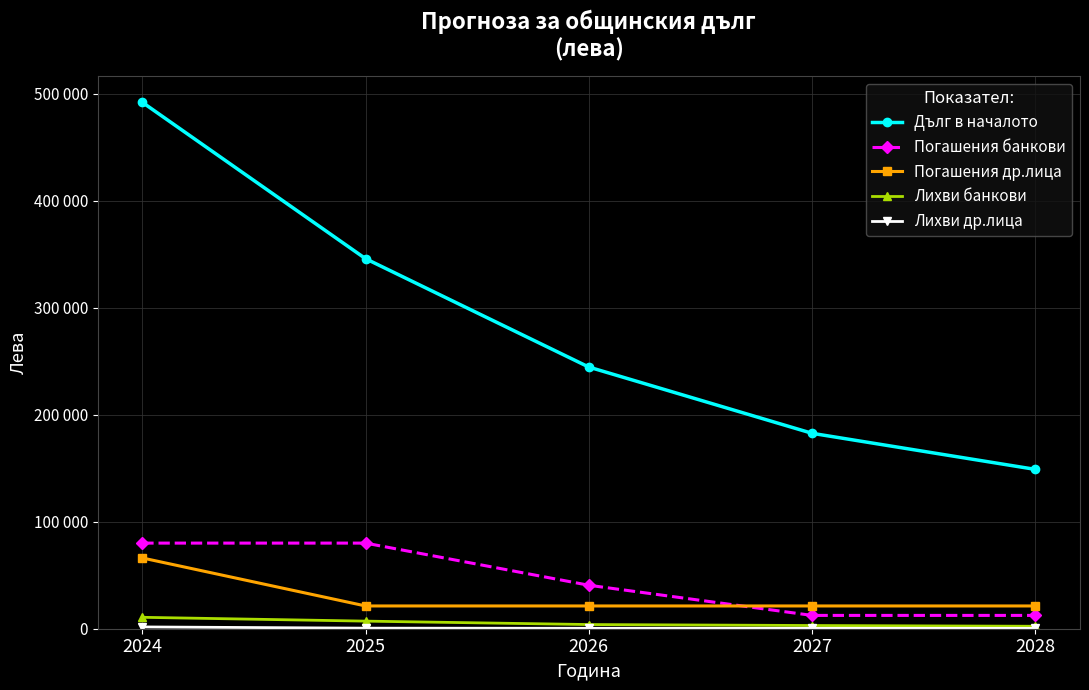

At which label does Лихви банкови first exceed 3900?

2024